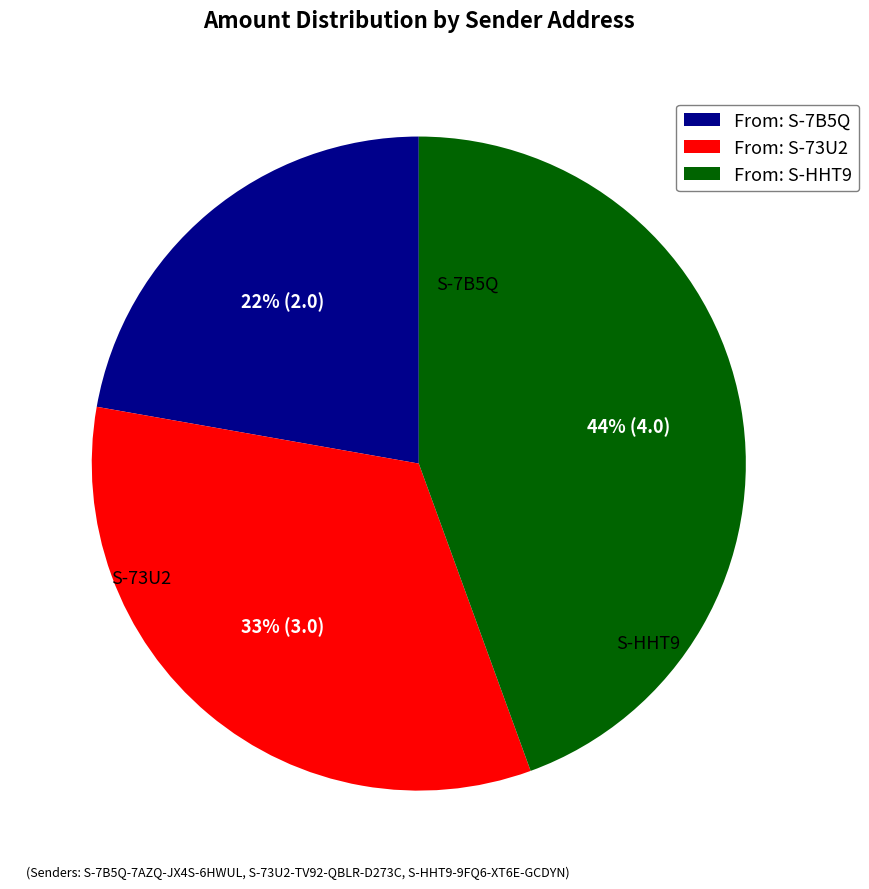

To the nearest percent, what is the average slice percentage?

33%